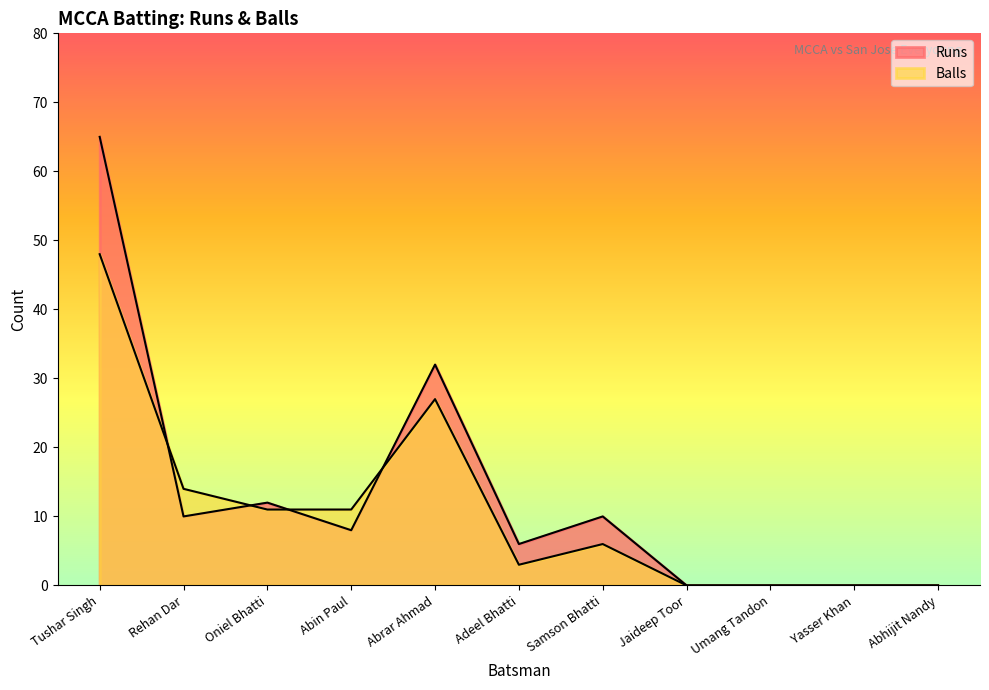

What are all the series names shown in the legend?

Runs, Balls